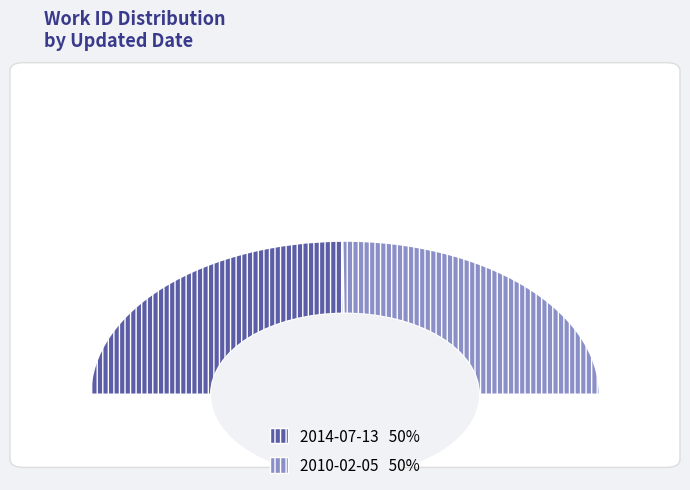

To the nearest percent, what percentage of the pie is 2014-07-13?

50%